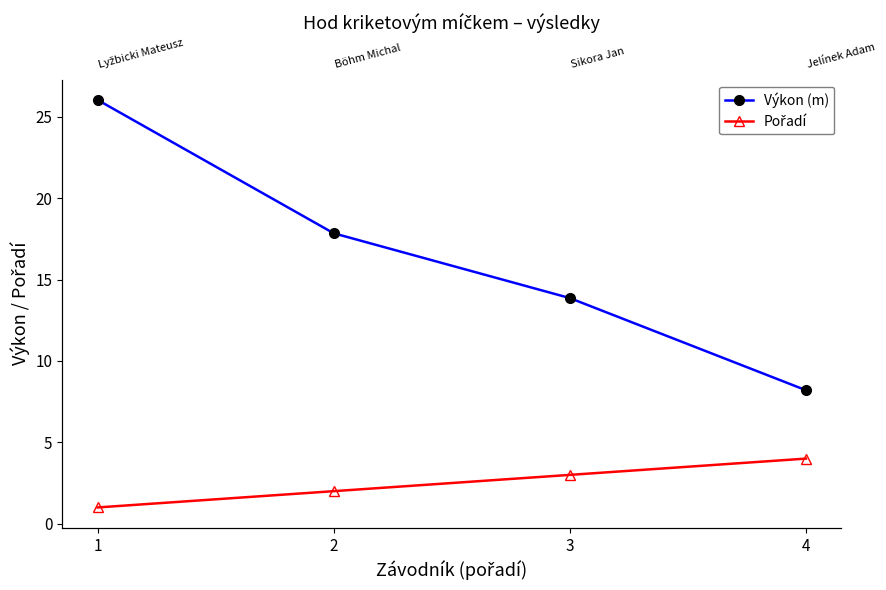

Count the Pořadí values in the range 2 to 4.

3